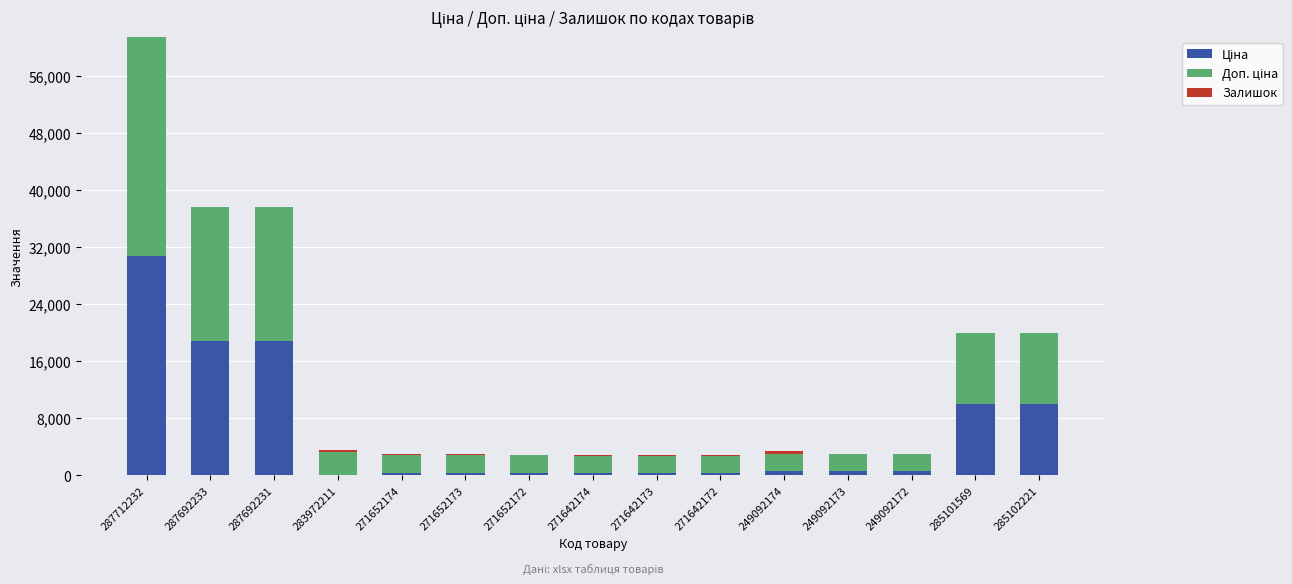

At which category is the sum across all series the highest?

287712232